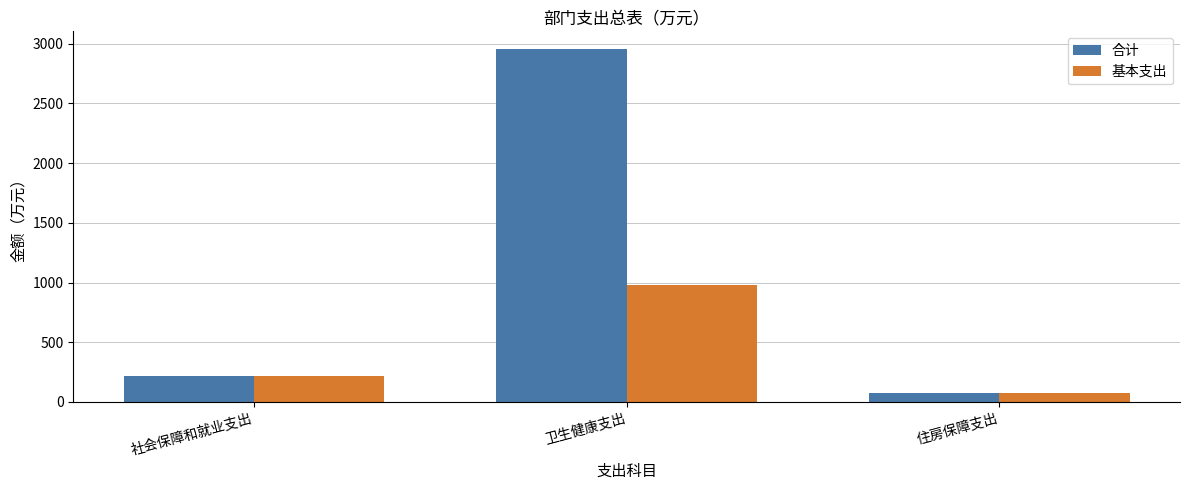

At which category is the sum across all series the highest?

卫生健康支出